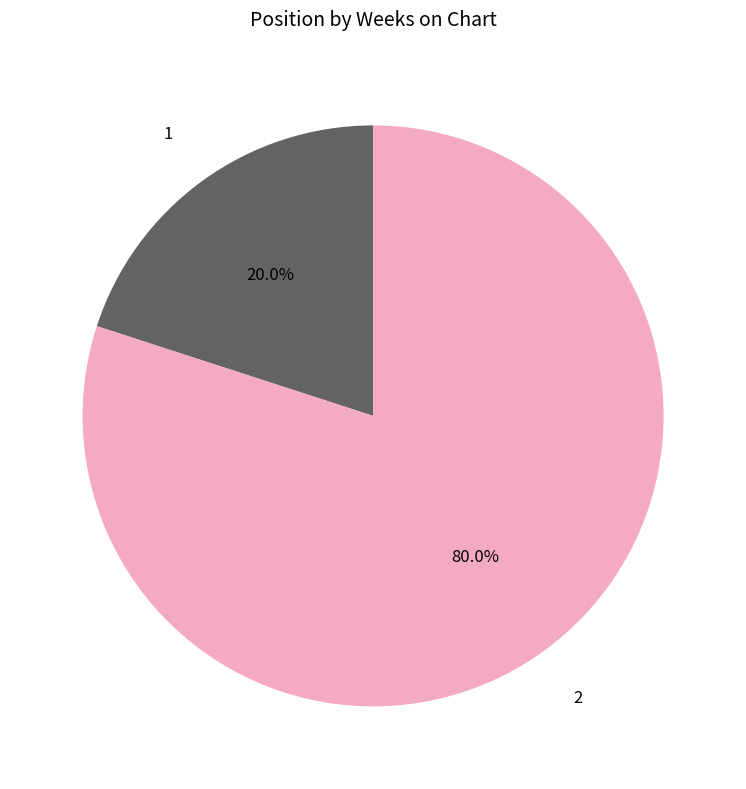

Which category has the smallest portion of the pie?

1